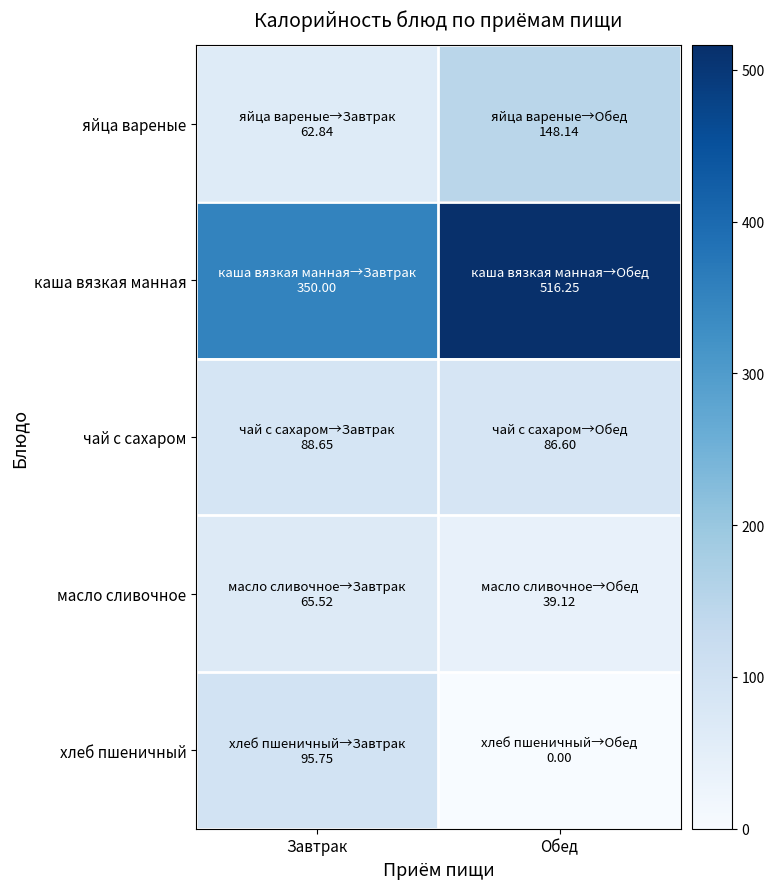

What is the greatest value displayed?

516.2